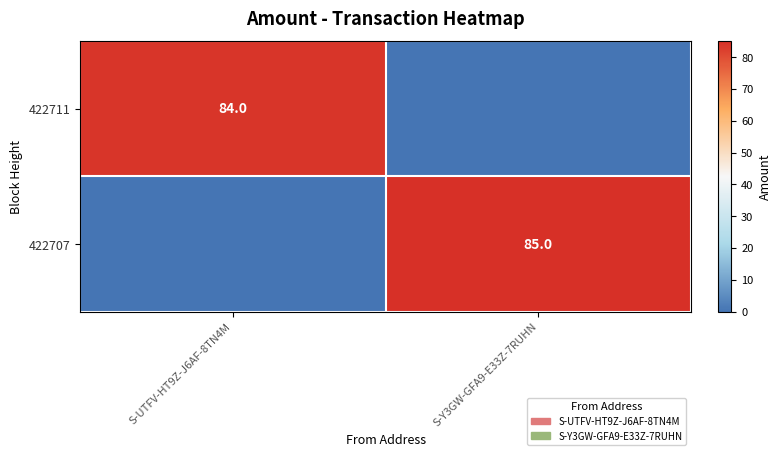

The value of 422707 at S-Y3GW-GFA9-E33Z-7RUHN is 41. True or false?

False